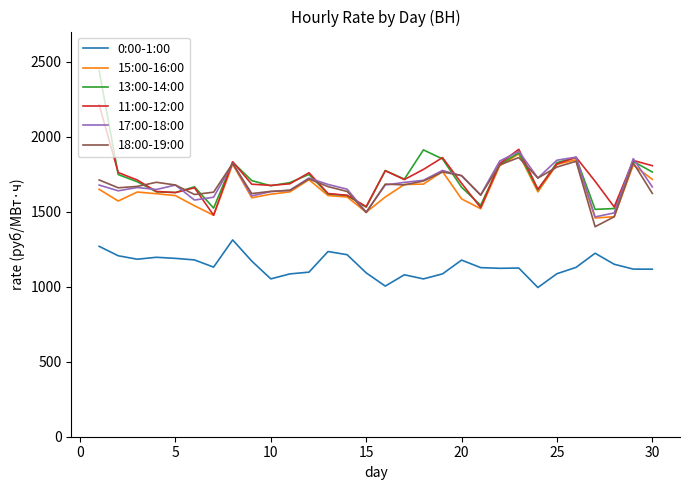

Does the chart display data point markers on the line(s)?

No